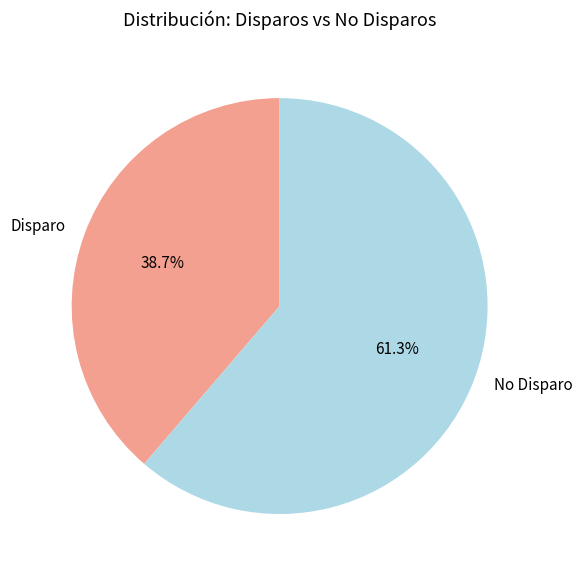

Approximately how many times larger is the value at Disparo compared to No Disparo?

0.6